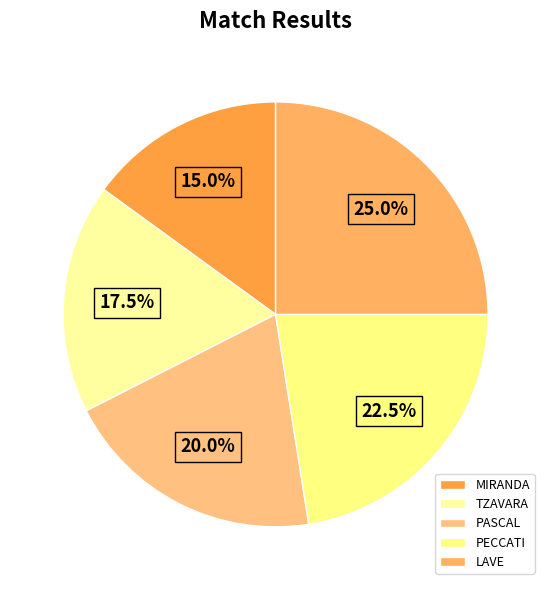

To the nearest percent, what is the average slice percentage?

20%